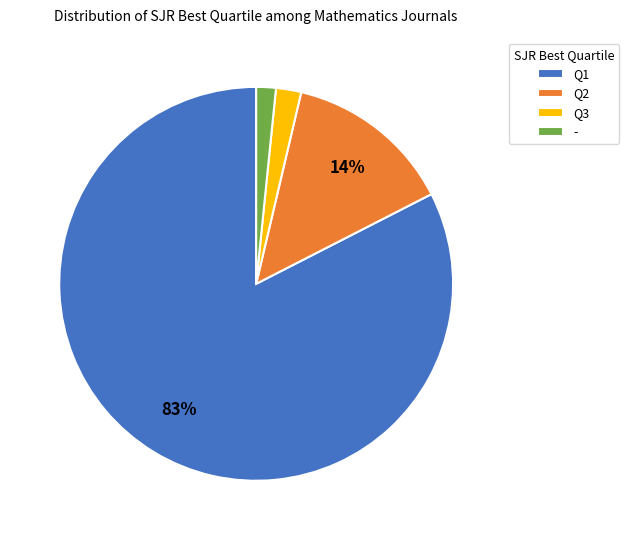

Which category accounts for the majority?

Q1